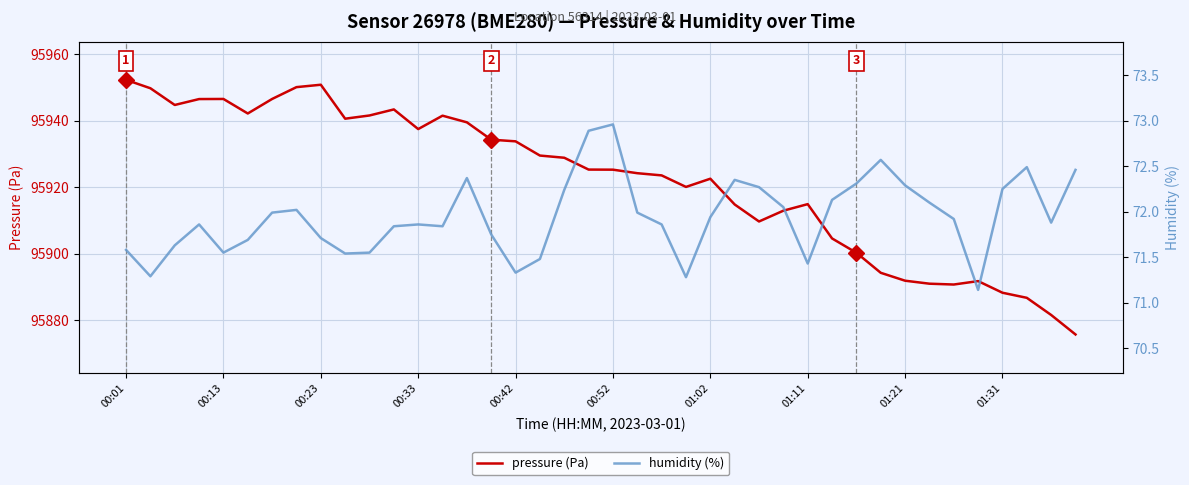

True or false: pressure (Pa) and humidity (%) cross at least once.

False